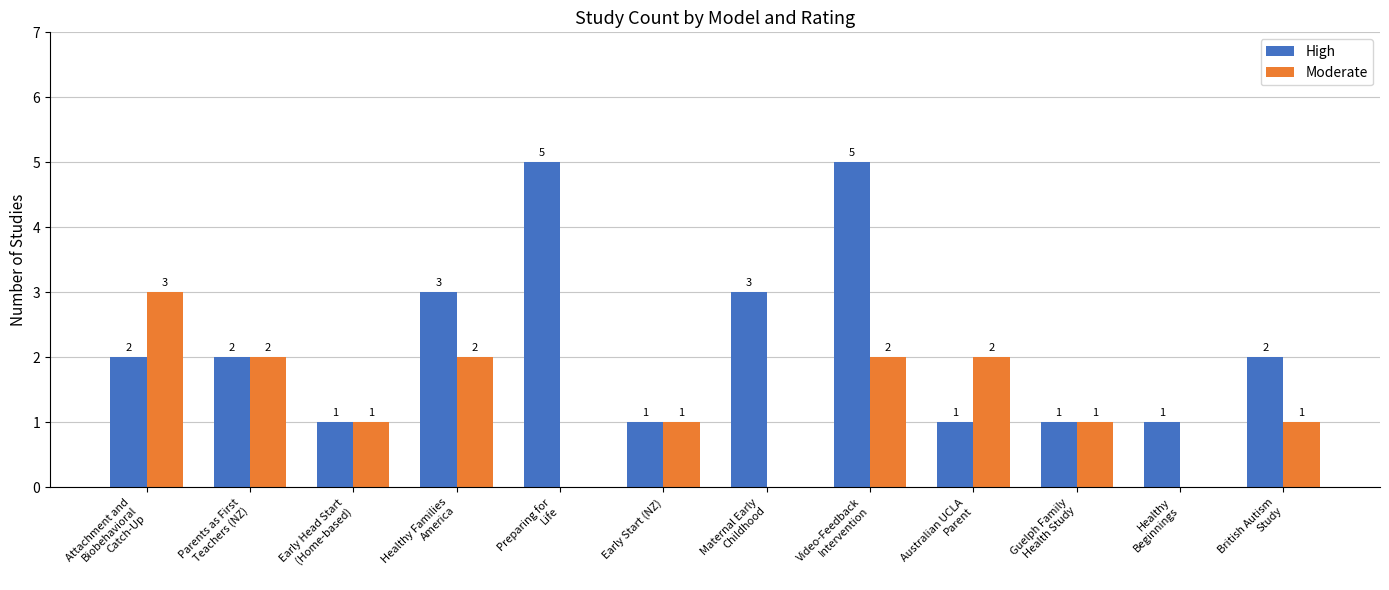

What is the maximum value shown in the chart?

5